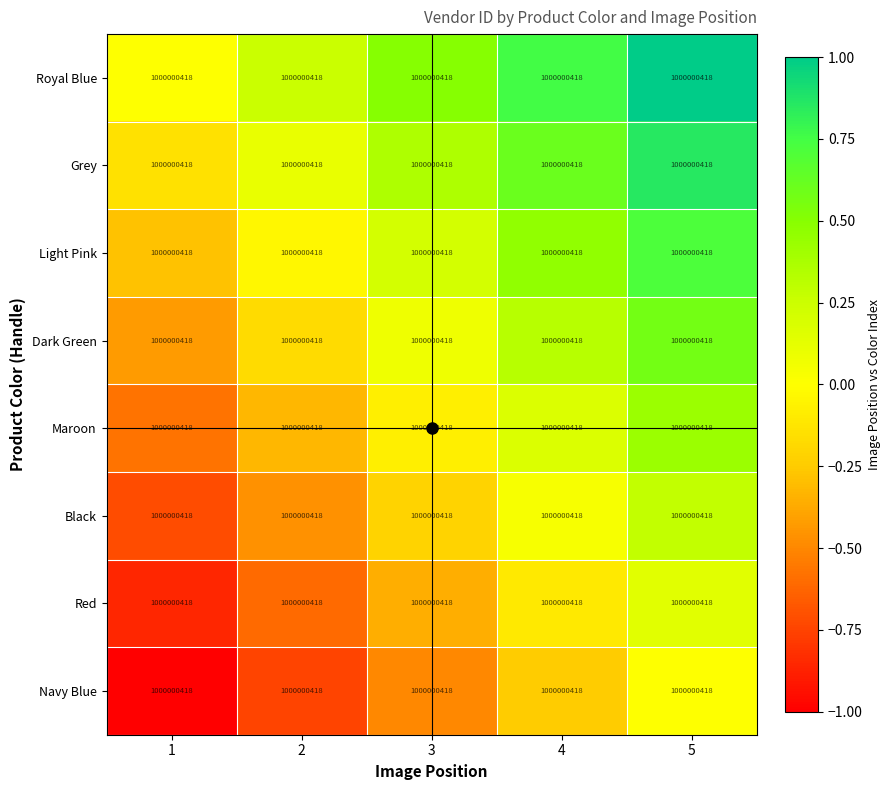

Reading right to left, extract all data points from this chart.

Royal Blue: 5=1000000418.0	4=1000000418.0	3=1000000418.0	2=1000000418.0	1=1000000418.0
Grey: 5=1000000418.0	4=1000000418.0	3=1000000418.0	2=1000000418.0	1=1000000418.0
Light Pink: 5=1000000418.0	4=1000000418.0	3=1000000418.0	2=1000000418.0	1=1000000418.0
Dark Green: 5=1000000418.0	4=1000000418.0	3=1000000418.0	2=1000000418.0	1=1000000418.0
Maroon: 5=1000000418.0	4=1000000418.0	3=1000000418.0	2=1000000418.0	1=1000000418.0
Black: 5=1000000418.0	4=1000000418.0	3=1000000418.0	2=1000000418.0	1=1000000418.0
Red: 5=1000000418.0	4=1000000418.0	3=1000000418.0	2=1000000418.0	1=1000000418.0
Navy Blue: 5=1000000418.0	4=1000000418.0	3=1000000418.0	2=1000000418.0	1=1000000418.0